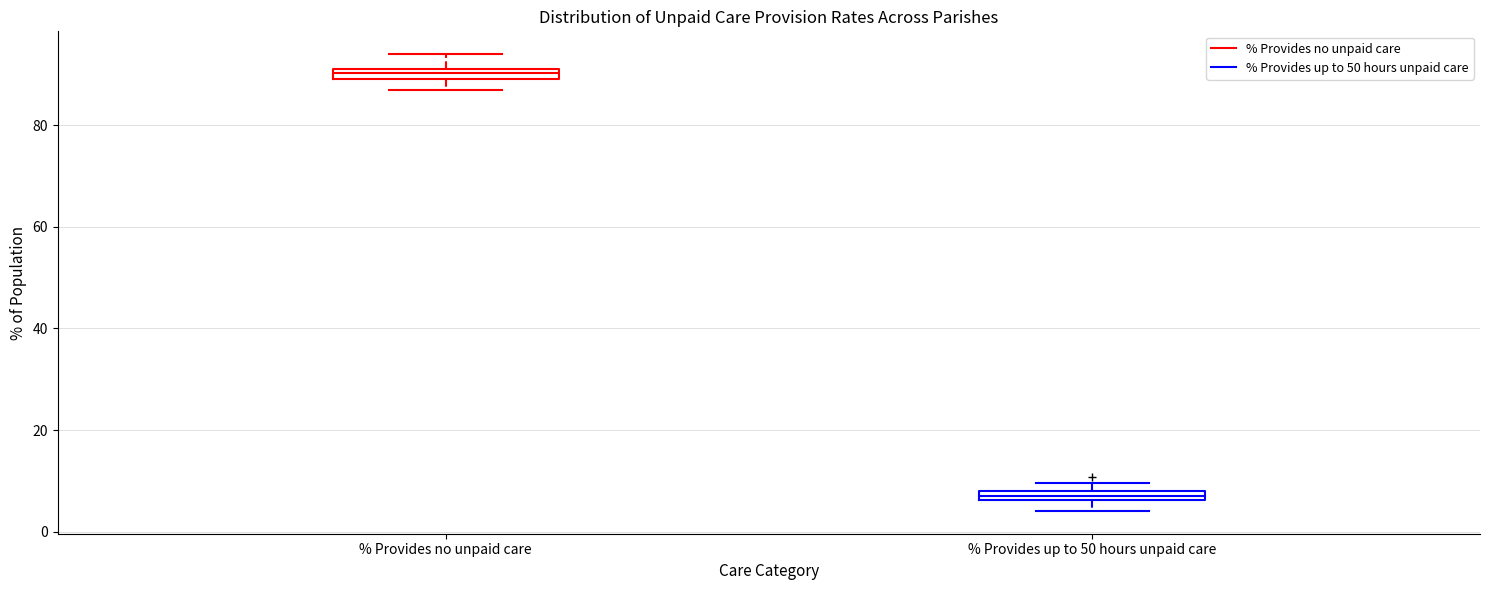

Which box's median line is the lowest?

% Provides up to 50 hours unpaid care